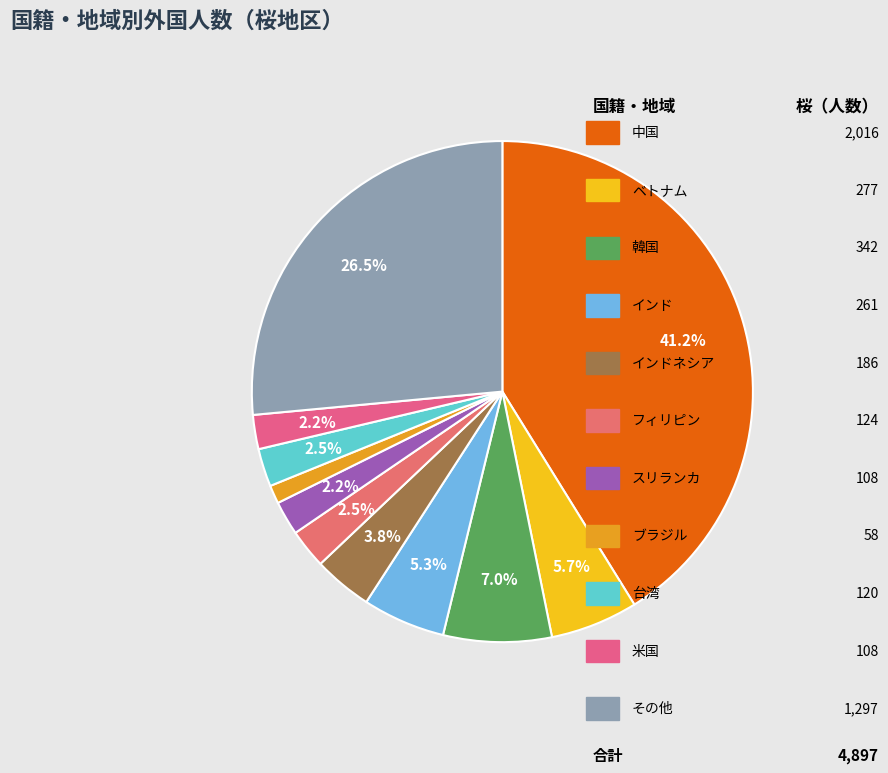

Is there any slice that represents more than half of the pie?

No